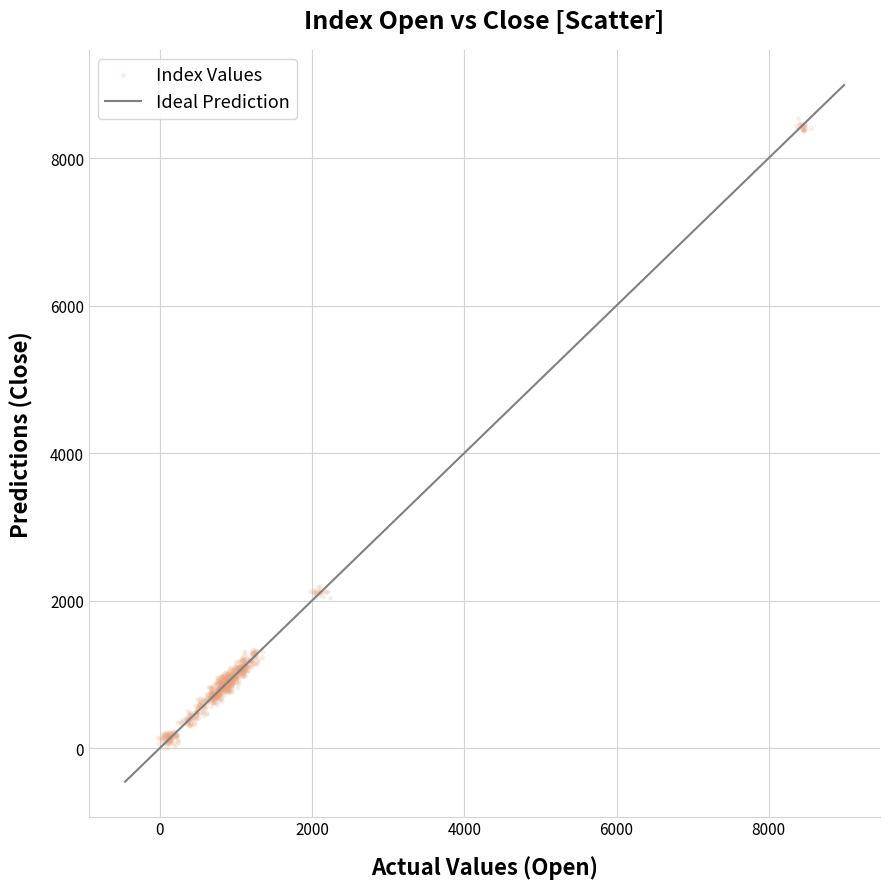

What is the range of X values (max minus min)?

8588.1